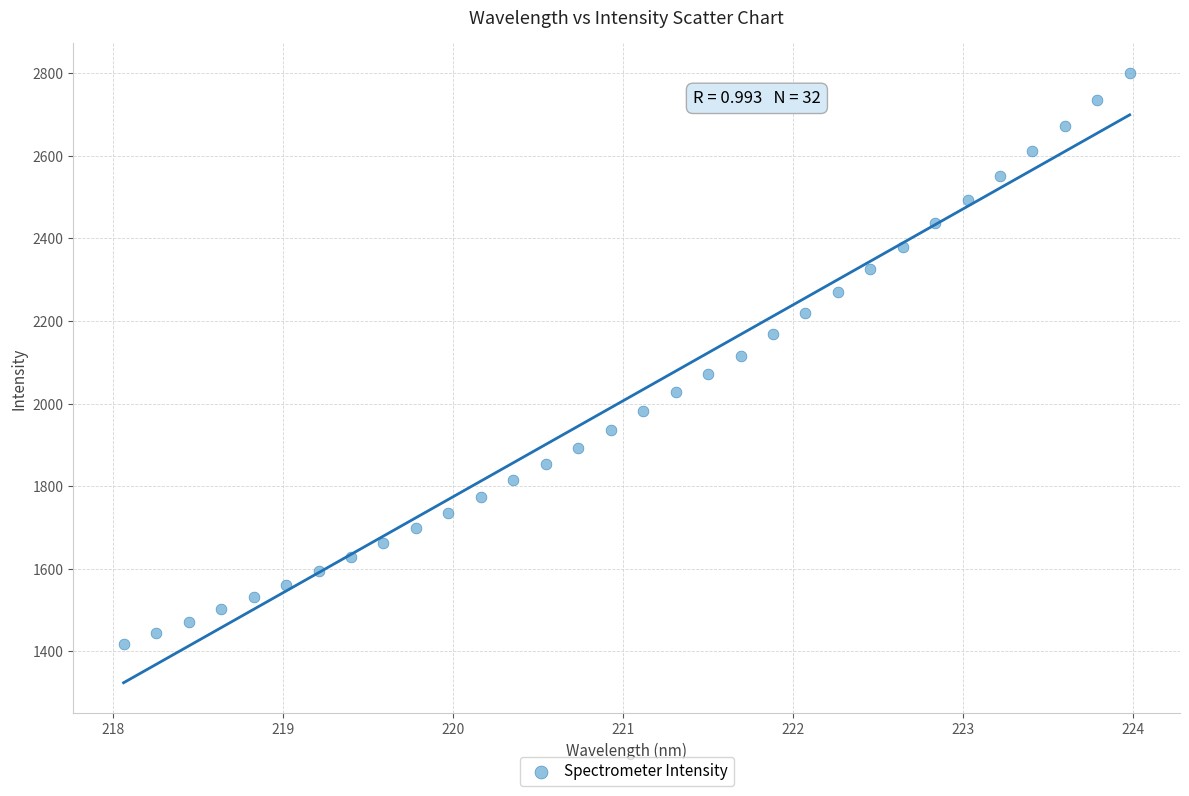

What is the range of X values (max minus min)?

5.9